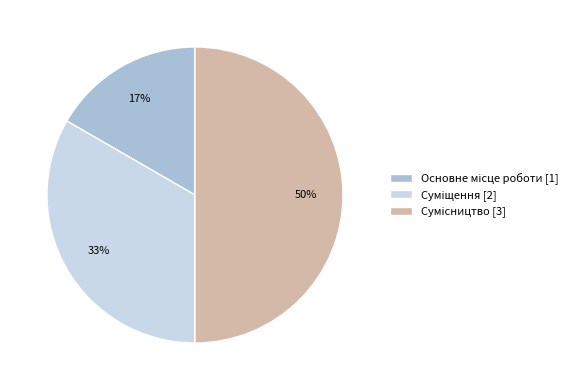

To the nearest percent, what is the difference between the largest and smallest slice percentages?

33%